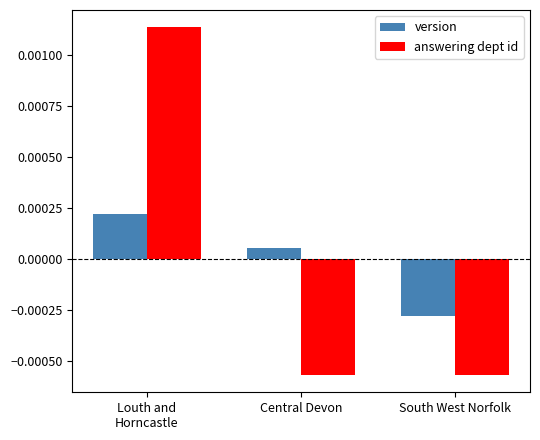

How many categories are shown in the chart?

3